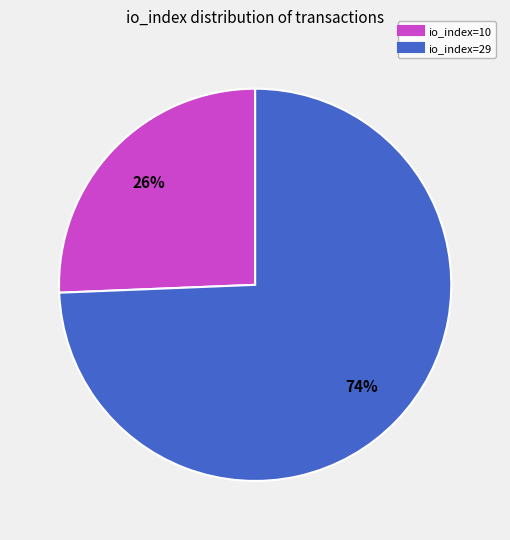

Does io_index=10 account for over 50% of the chart?

No